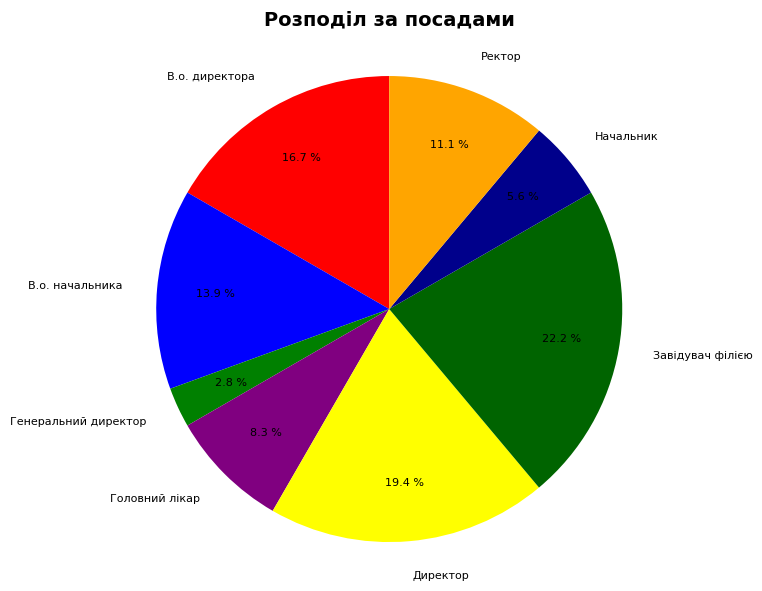

Is there a majority slice in this chart?

No